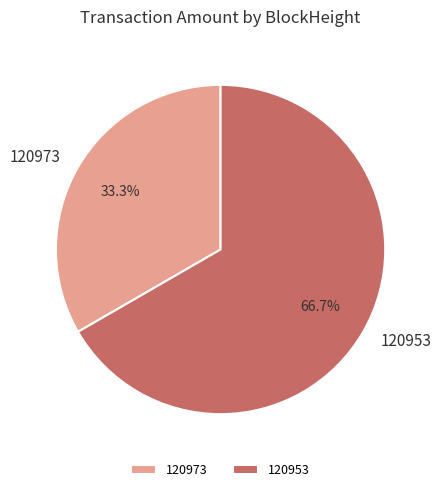

Which has a higher value, 120953 or 120973?

120953